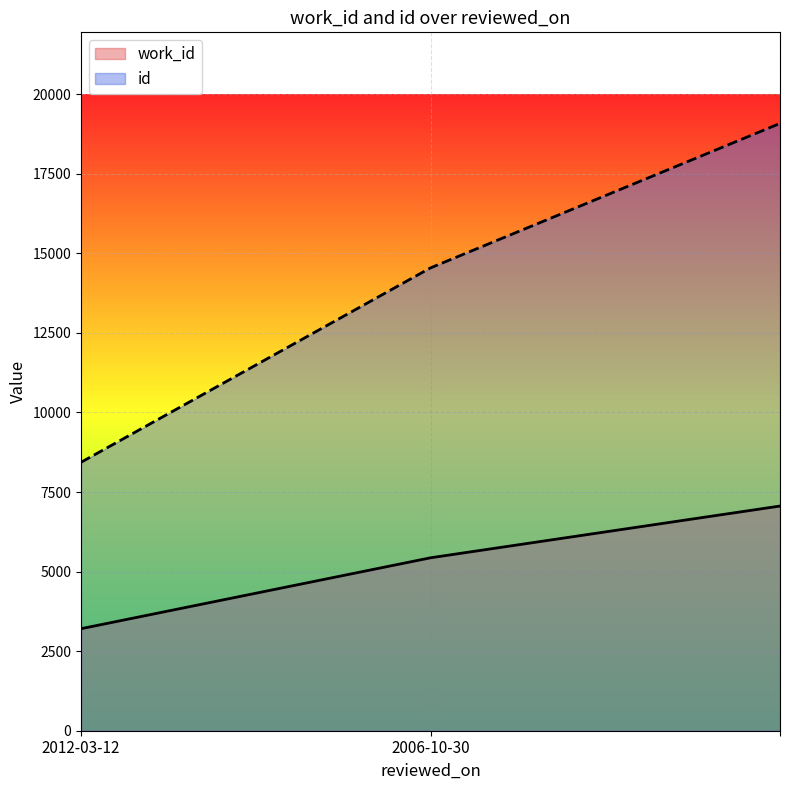

What is the lowest value of the work_id series?

3206